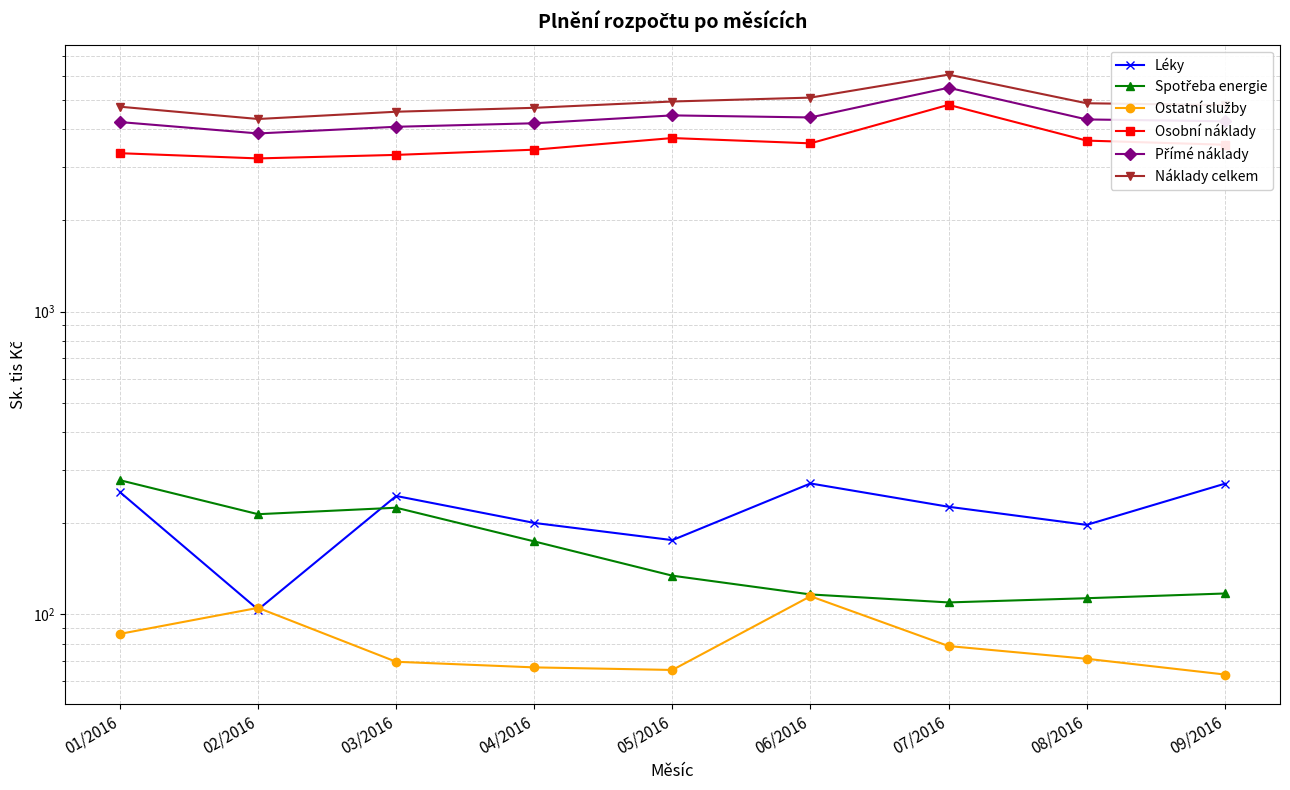

In Osobní náklady, how many points are higher than both neighbors (excluding endpoints)?

2